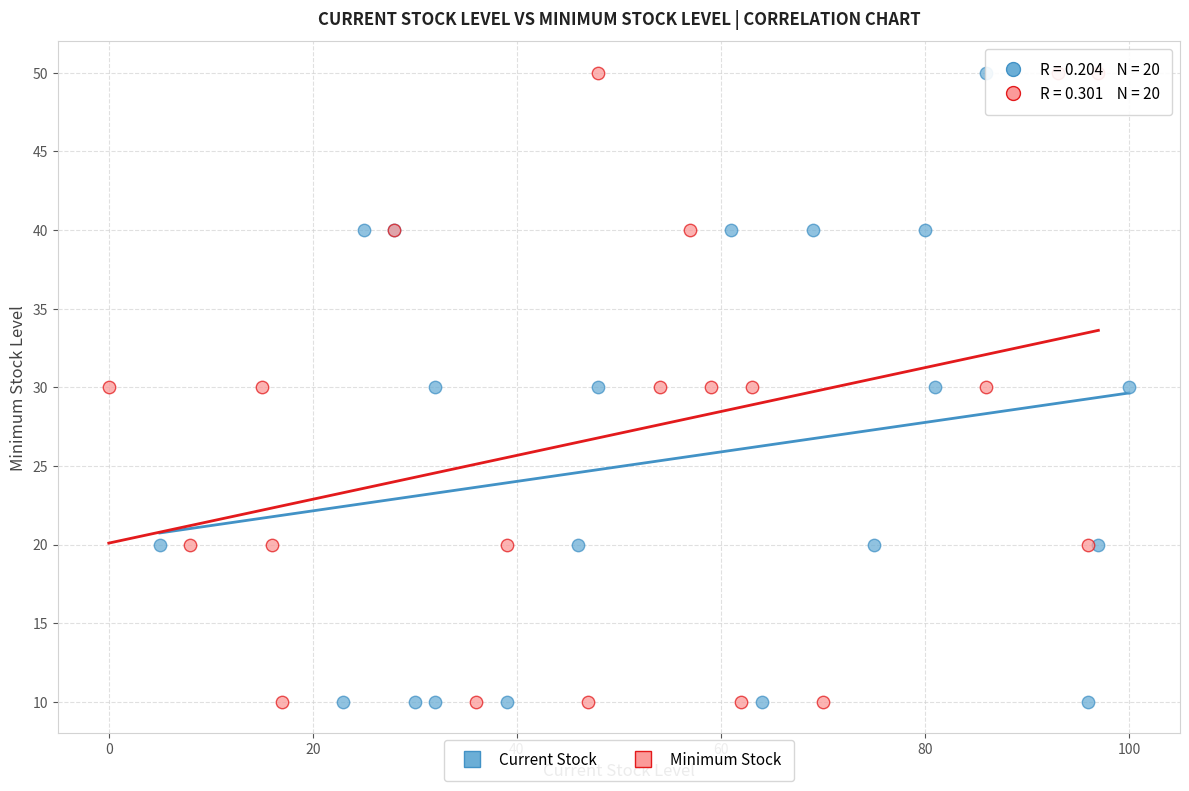

What are all the series names shown in the legend?

Current Stock, Minimum Stock